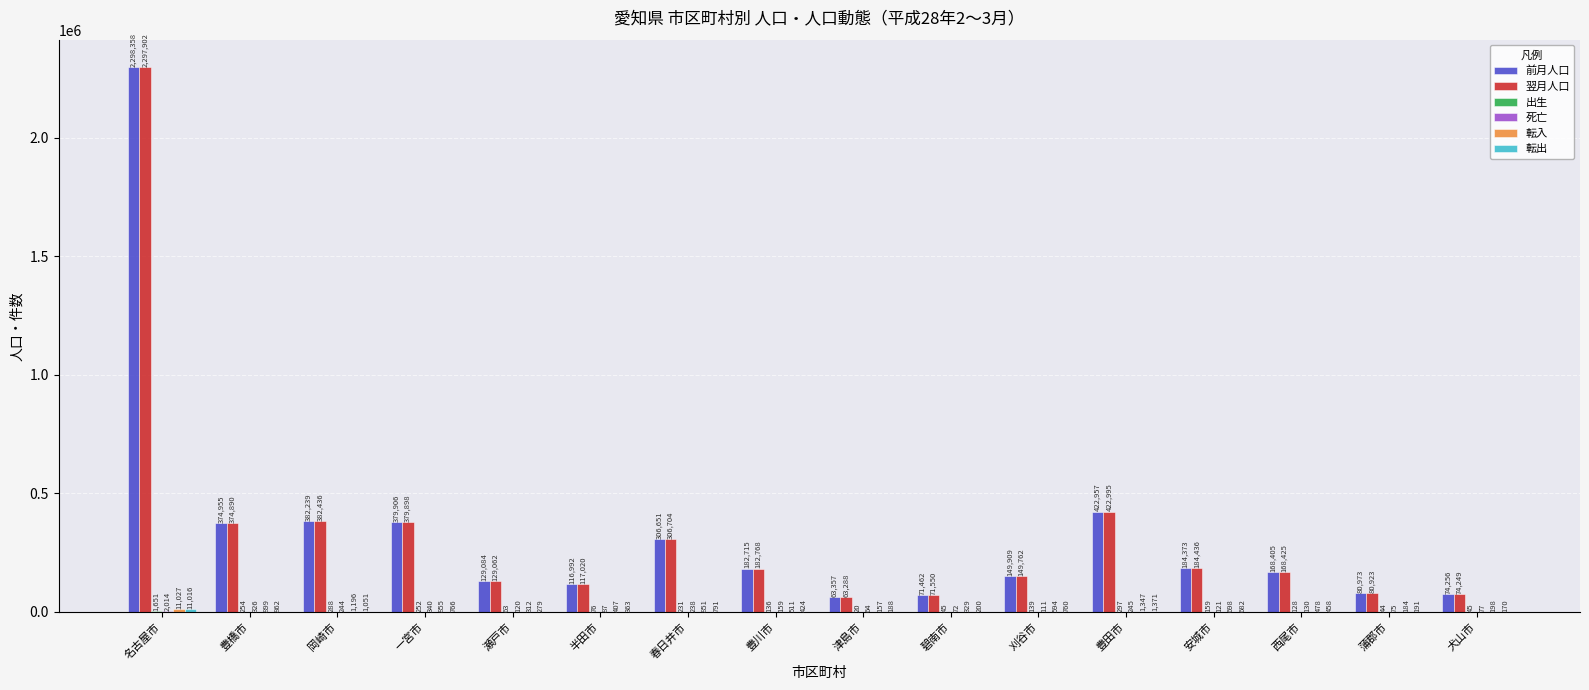

Which label corresponds to the largest value in the chart?

名古屋市